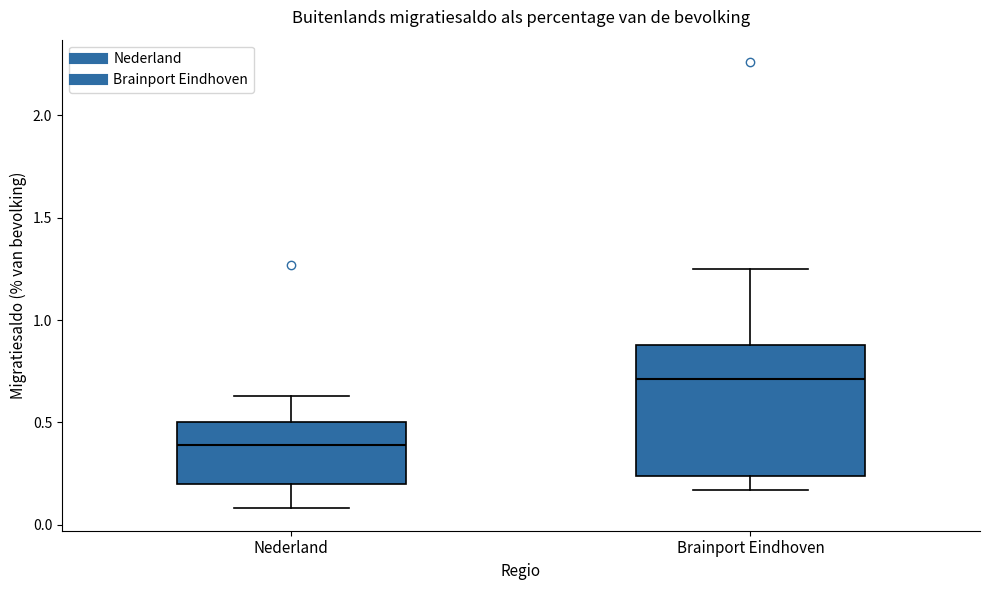

Comparing the boxes themselves (not the whiskers), which one is the tallest?

Brainport Eindhoven